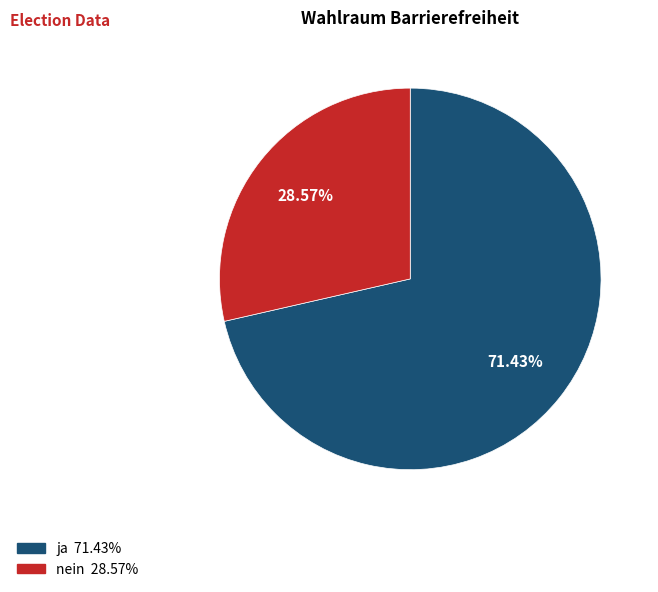

Which has a higher value, ja or nein?

ja